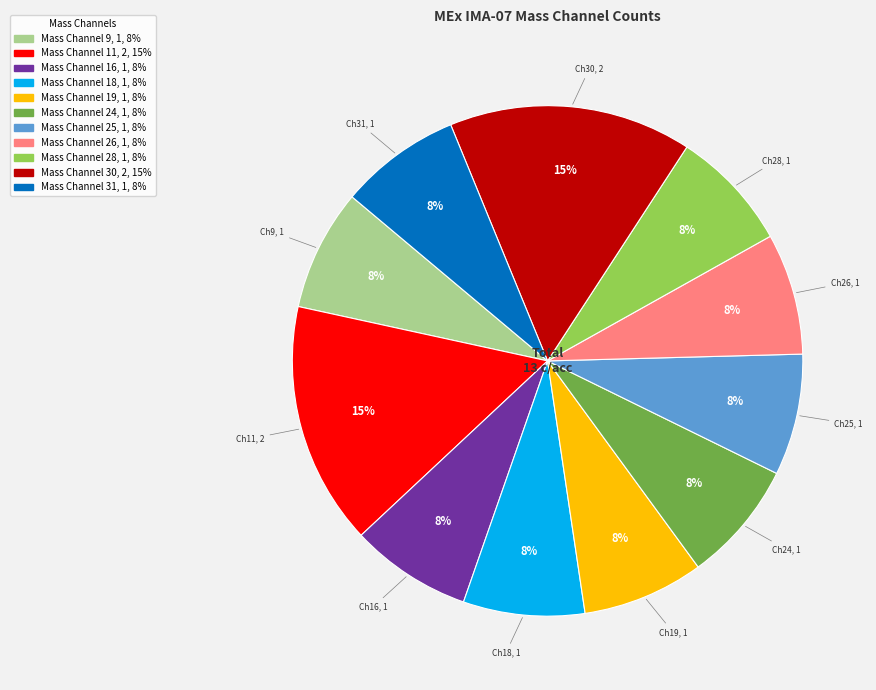

Does any single category account for the majority?

No